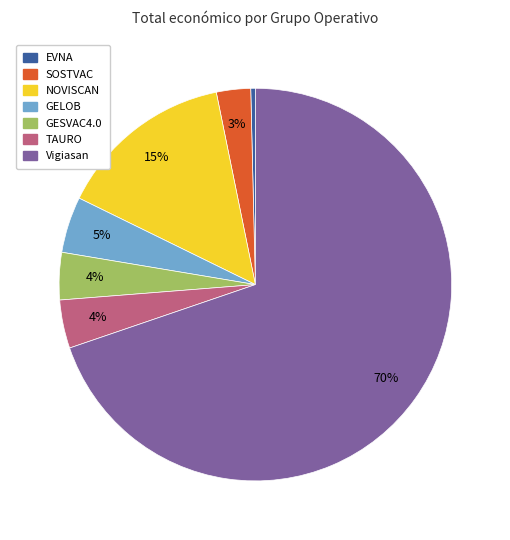

How many slices are in this pie chart?

7